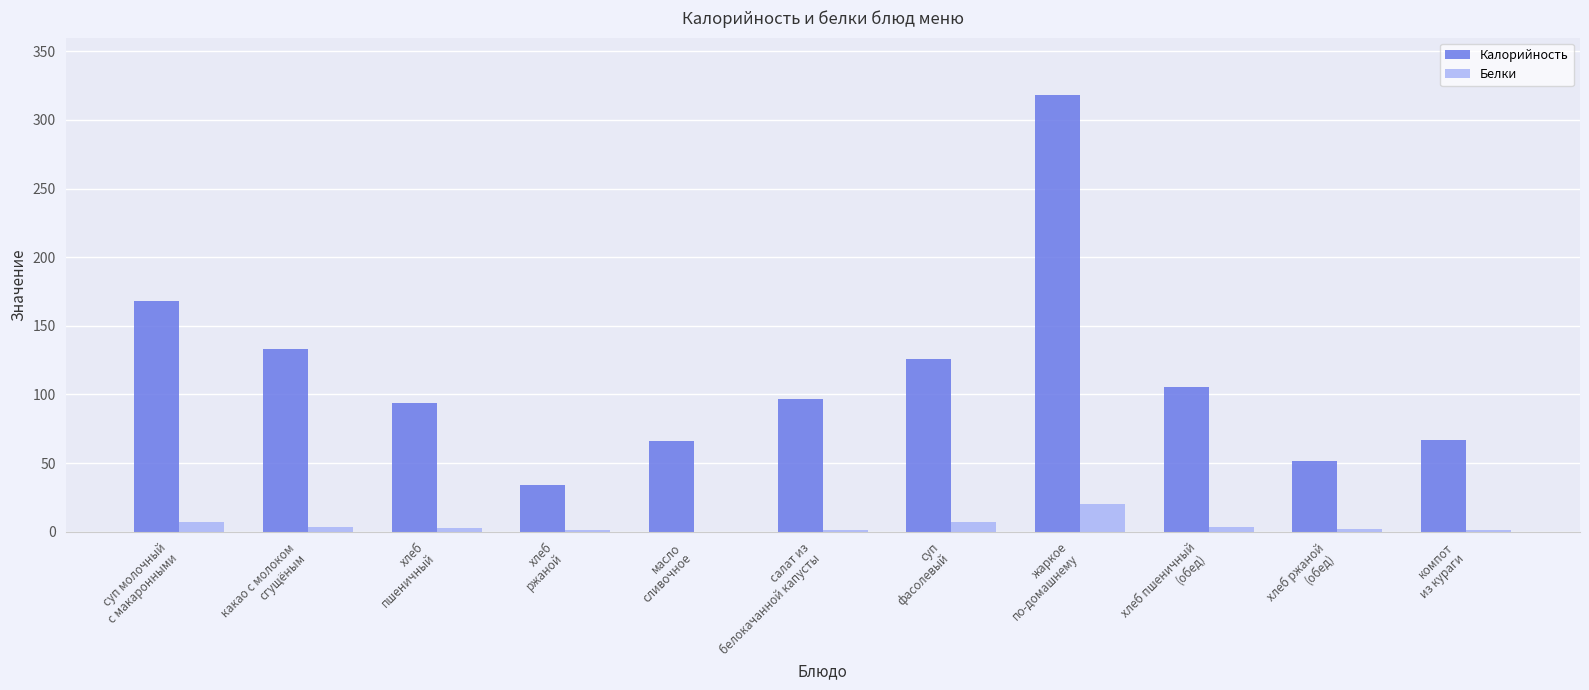

What are all the series names shown in the legend?

Калорийность, Белки